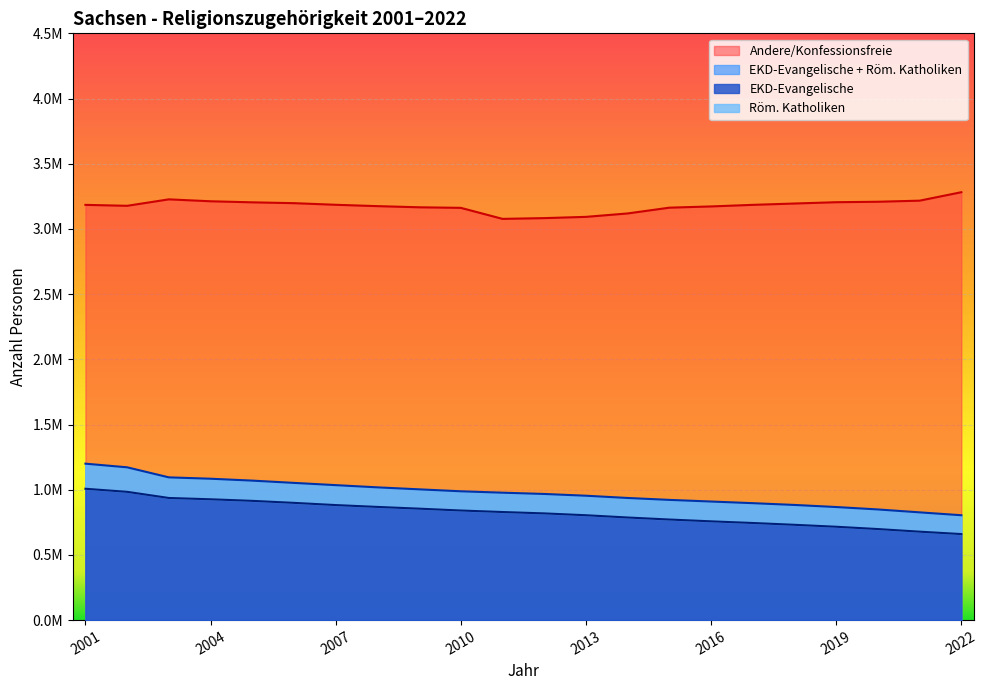

What is the difference between the second highest and minimum values in the Andere/Konfessionsfreie series?

149729